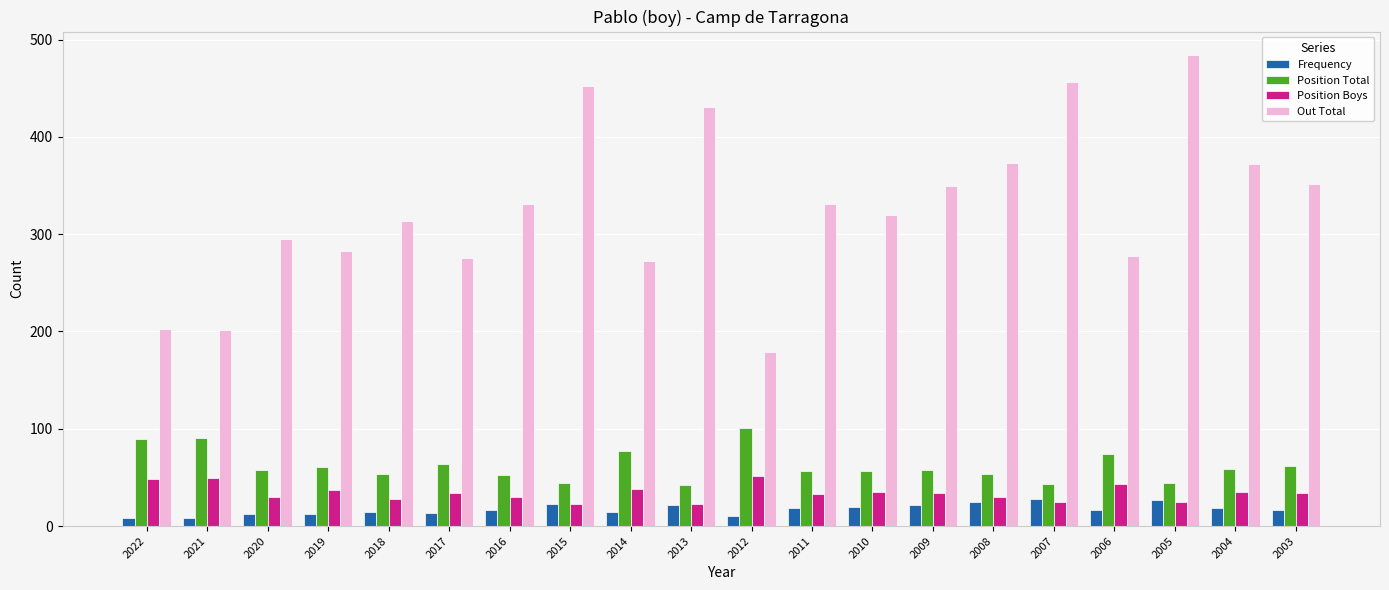

At which category is the sum across all series the highest?

2005